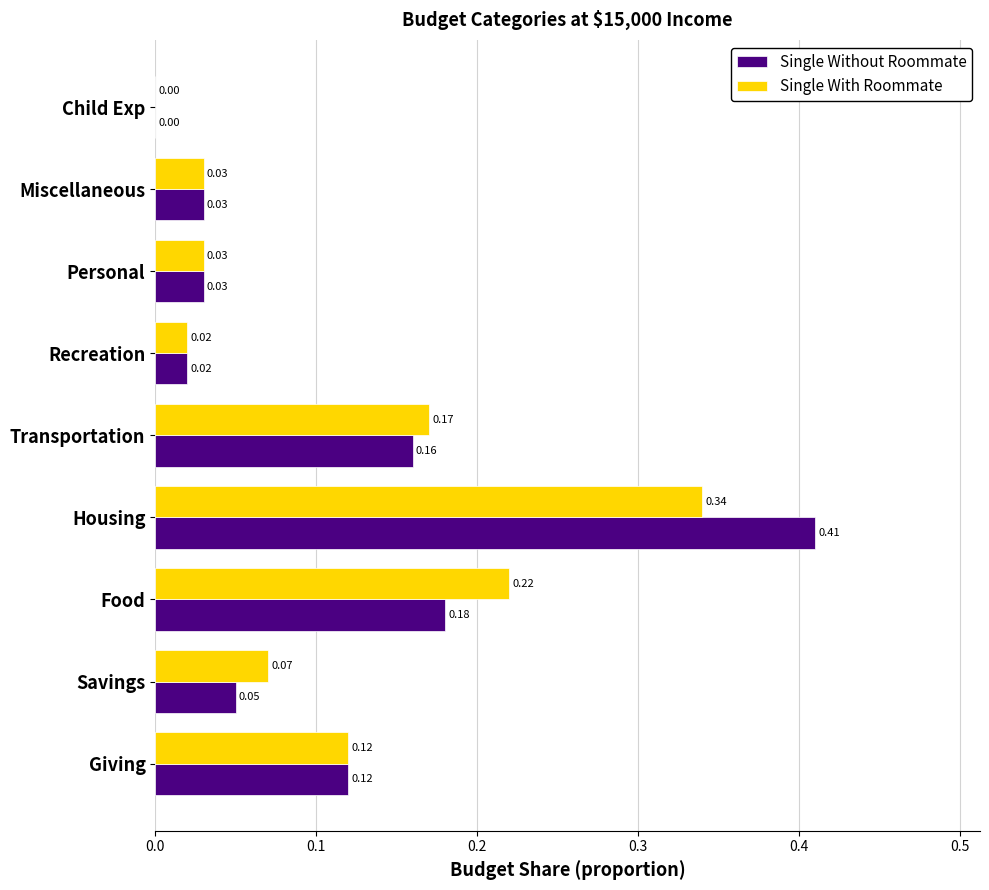

Is the value of Single Without Roommate at Transportation greater than the value of Single With Roommate at Giving?

Yes